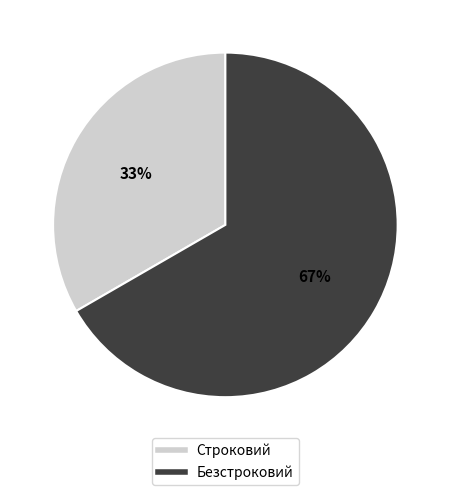

To the nearest percent, what is the average slice percentage?

50%